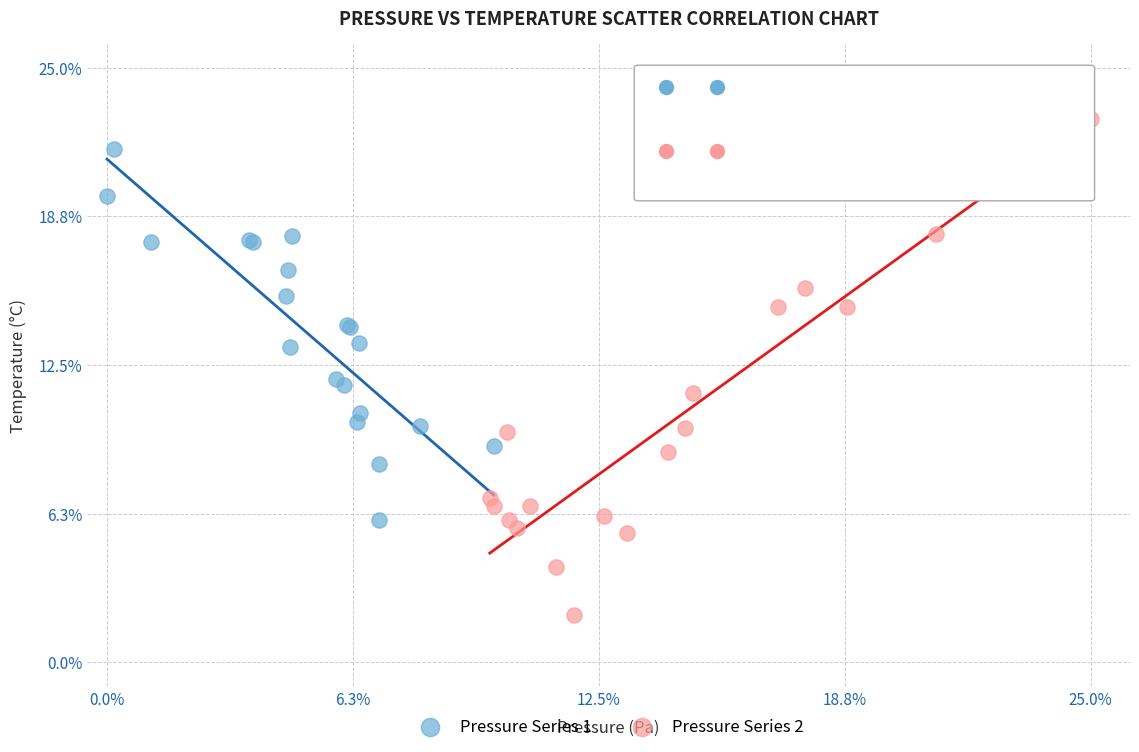

Which series contains the lowest Y value?

Pressure Series 2